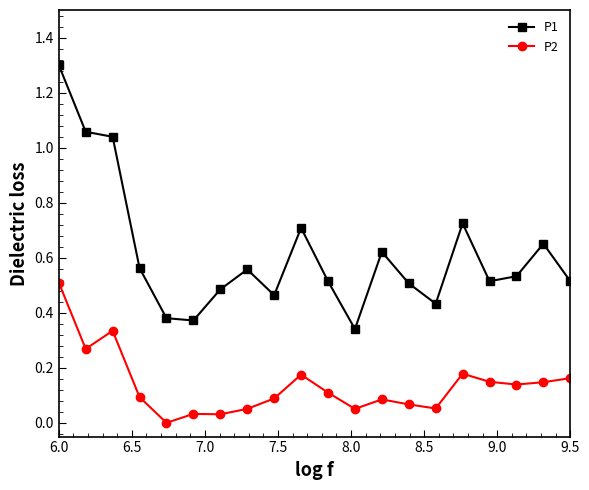

Which series has the largest total across all categories?

P1